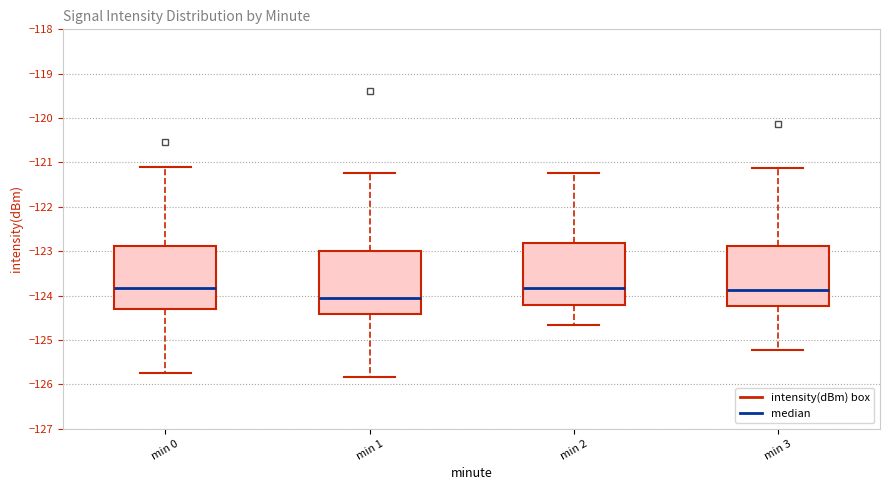

Reading left to right, read every box against the y-axis: the position of its median line, the range the box covers, and the ends of its whiskers. The values are not printed on the chart, so give them approximately, as read against the axis.

min 0: median -123.8, box -124.3 to -122.9, whiskers -125.7 to -121.1
min 1: median -124.1, box -124.4 to -123.0, whiskers -125.8 to -121.2
min 2: median -123.8, box -124.2 to -122.8, whiskers -124.7 to -121.2
min 3: median -123.9, box -124.2 to -122.9, whiskers -125.2 to -121.1